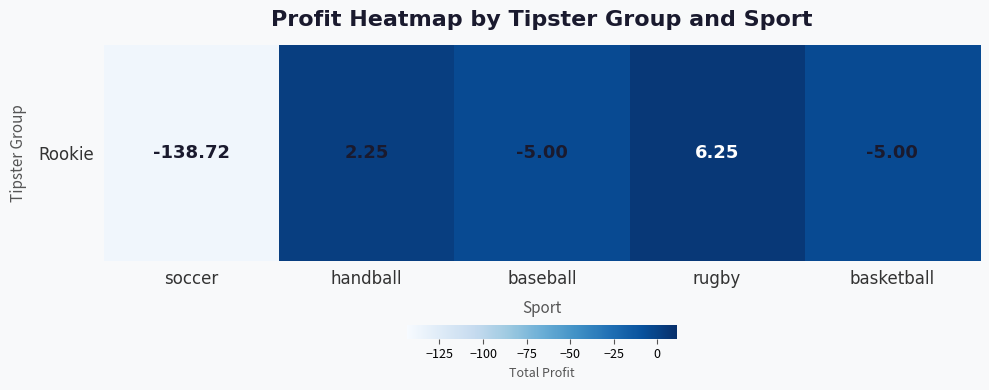

Is it true that the value at baseball is -2.4?

False